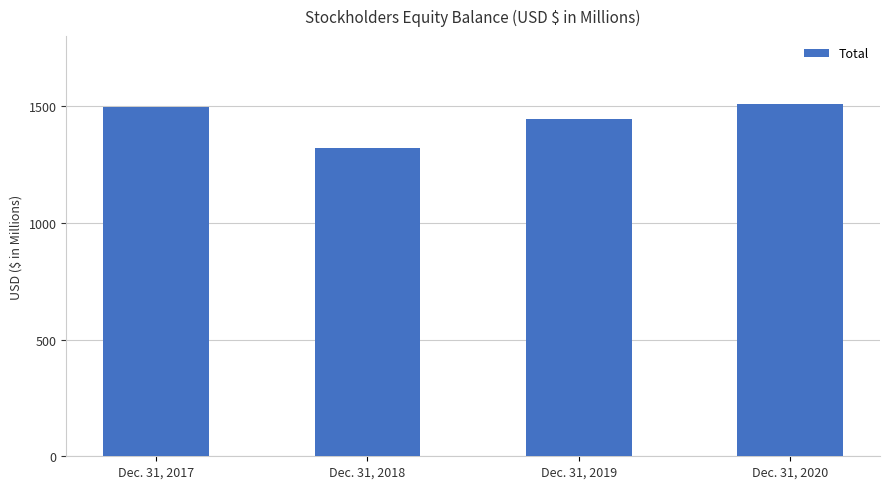

Rank the categories by value from lowest to highest.

Dec. 31, 2018, Dec. 31, 2019, Dec. 31, 2017, Dec. 31, 2020